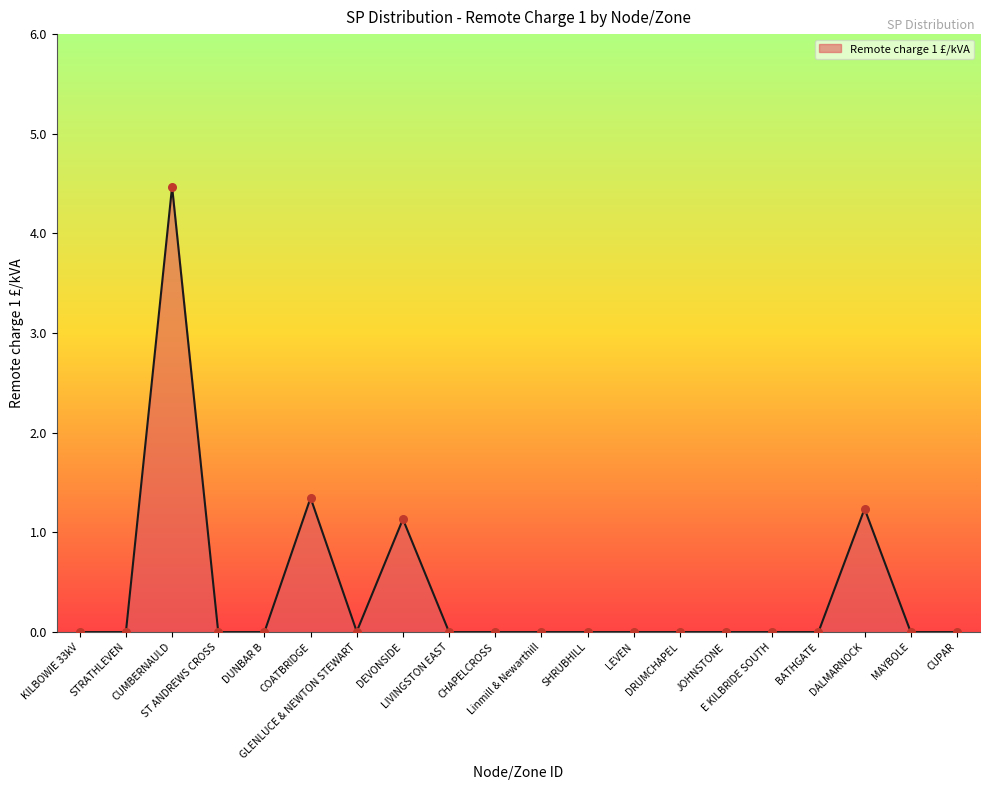

What is the difference between the maximum and minimum values?

4.5